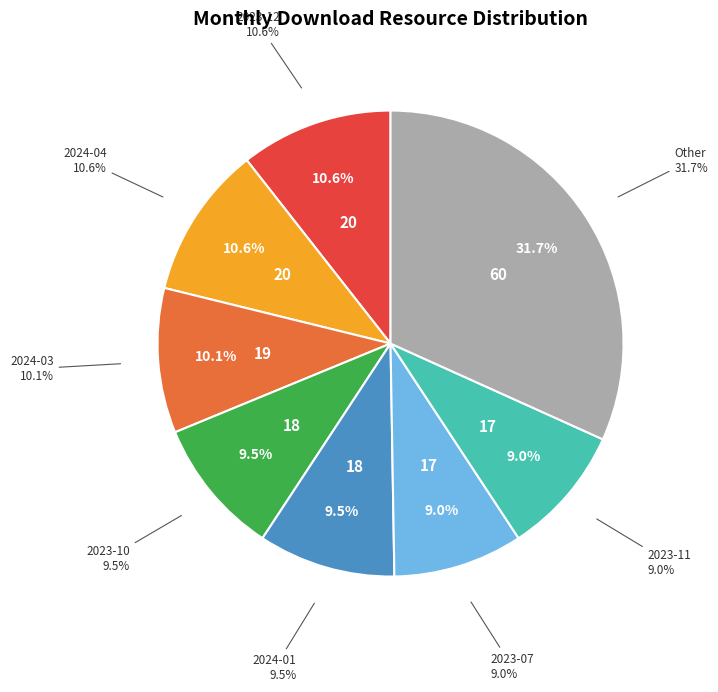

What percentage do 2023-10 and 2024-04 together represent?

20.1%